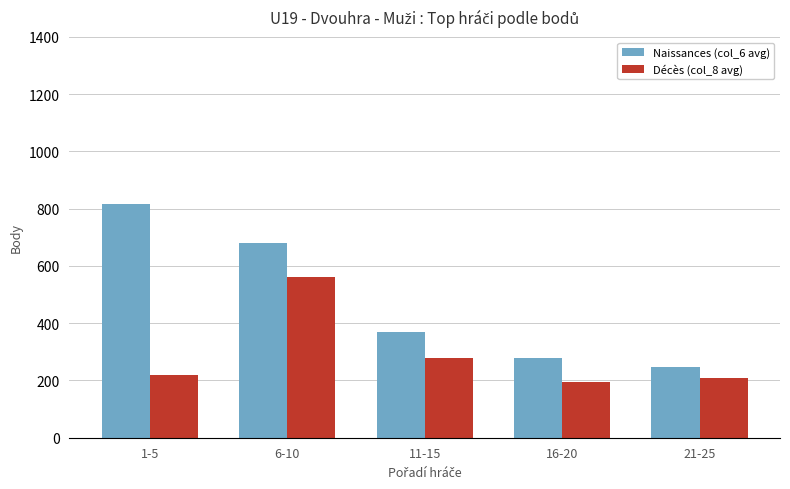

Which series changed the most between 6-10 and 16-20?

Naissances (col_6 avg)